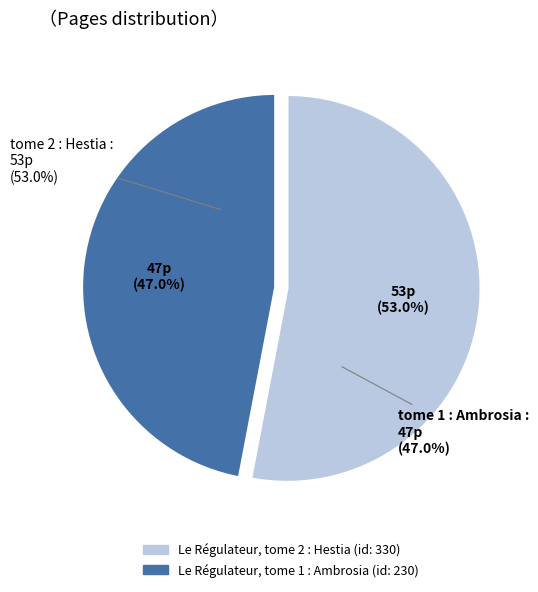

Approximately how many times larger is the value at Le Régulateur, tome 2 : Hestia
(id: 330) compared to Le Régulateur, tome 1 : Ambrosia
(id: 230)?

1.1